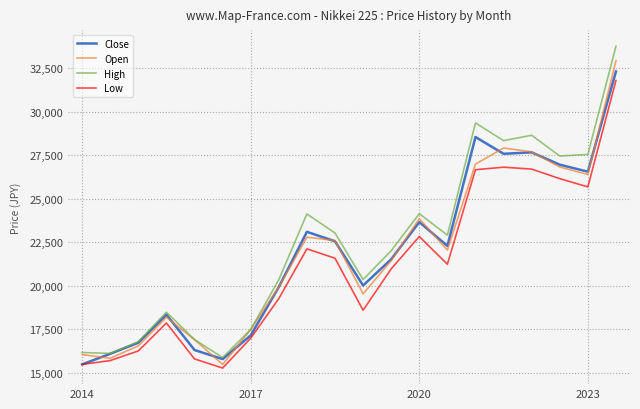

True or false: Low and High intersect in this chart.

False